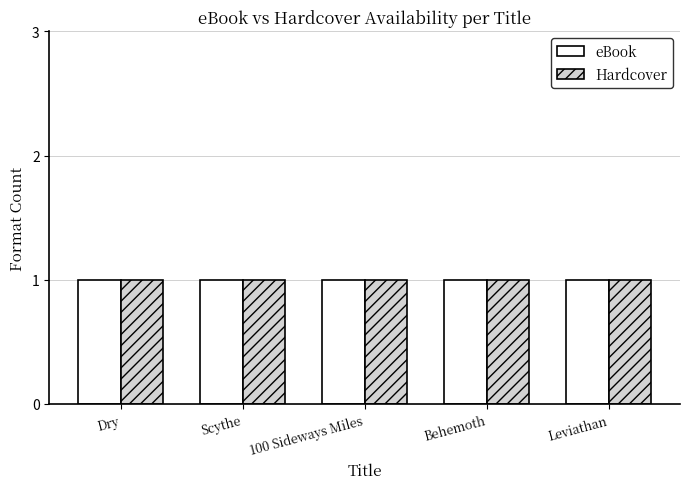

How many bars are there in each group?

2